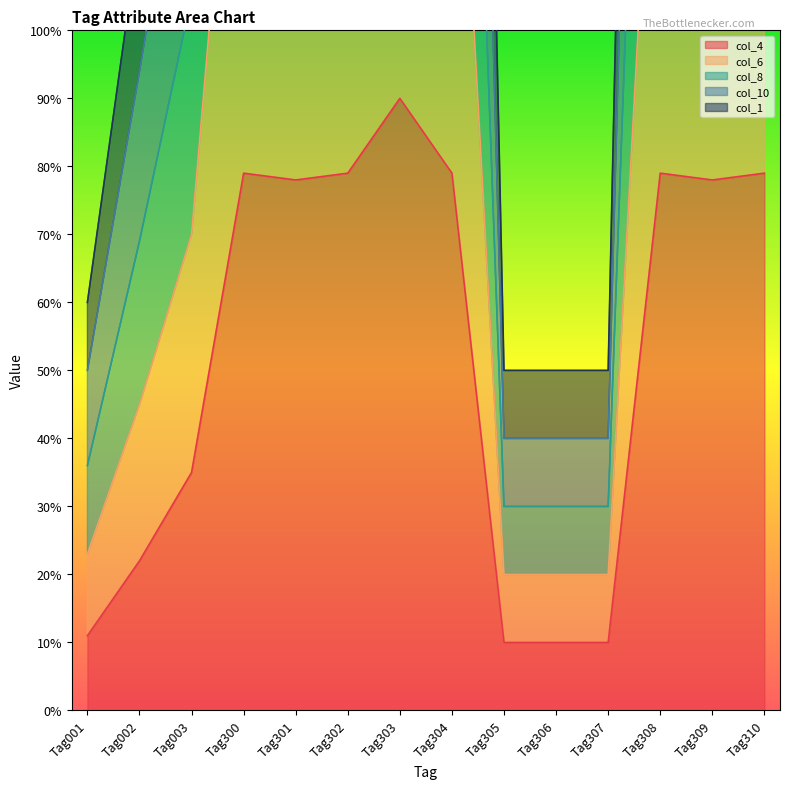

List the series in order of their peak value, lowest first.

col_4, col_1, col_10, col_8, col_6